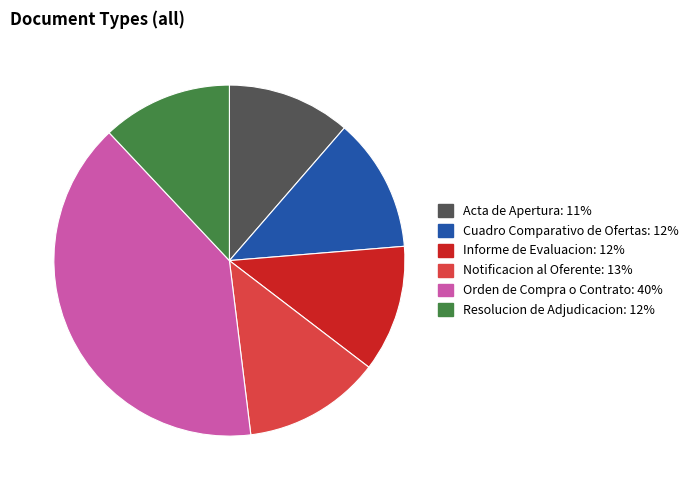

Which category has the biggest portion of the pie?

Orden de Compra o Contrato